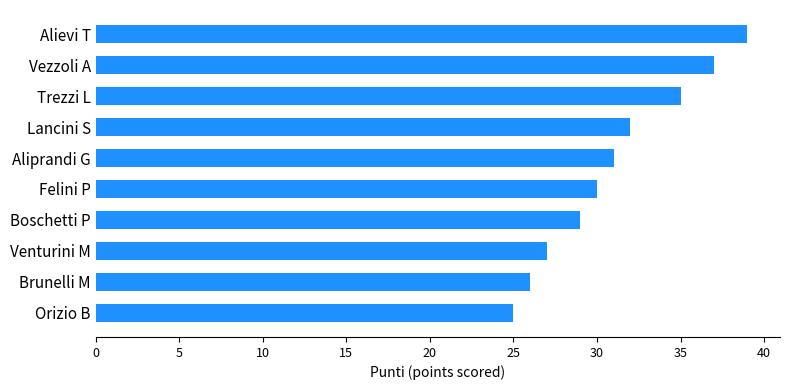

The chart shows a value of 25 at Orizio B. True or false?

True